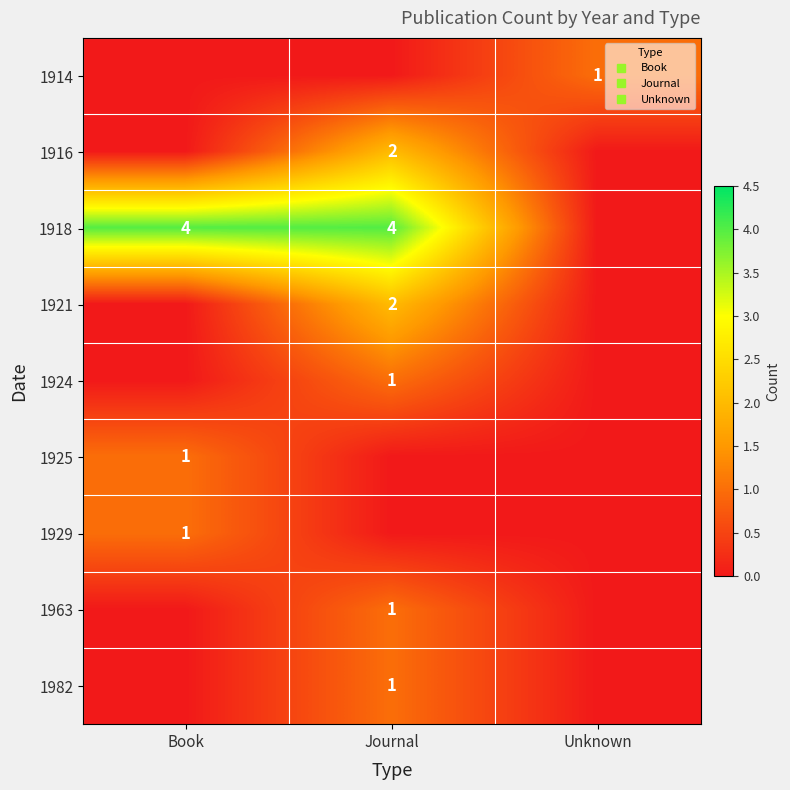

Is it true that 1914 equals 0 at Journal?

True